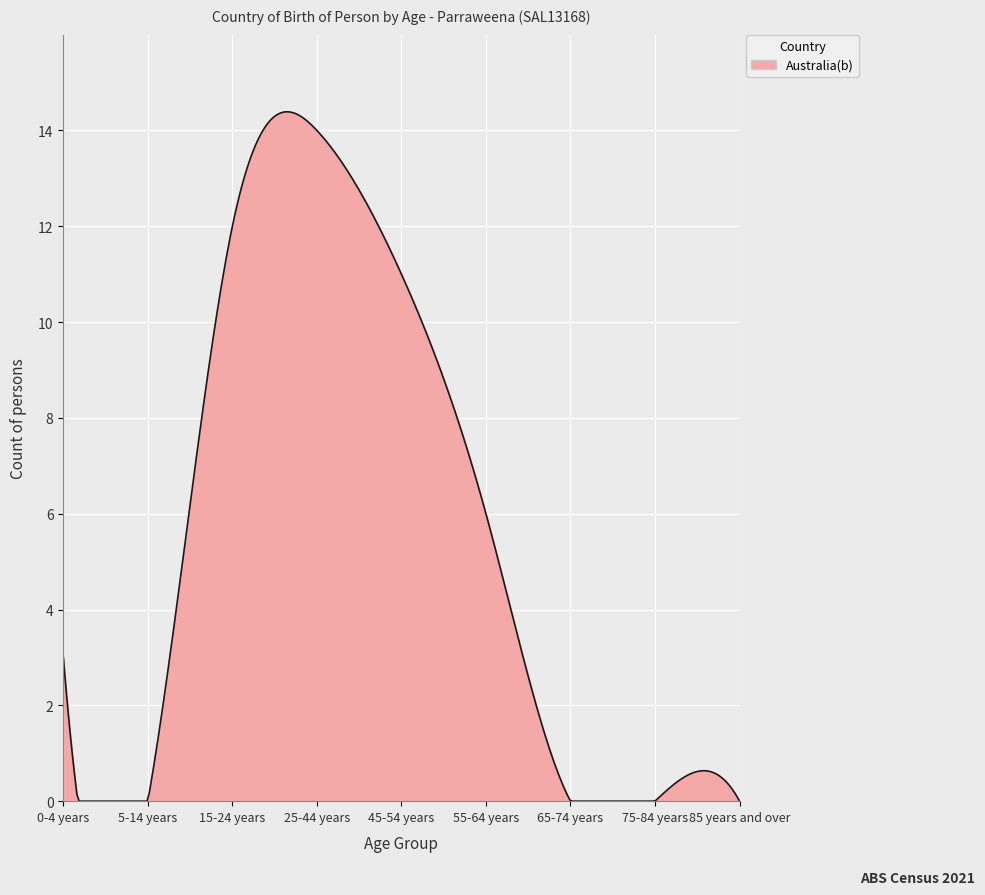

Does the chart have visible grid lines?

Yes